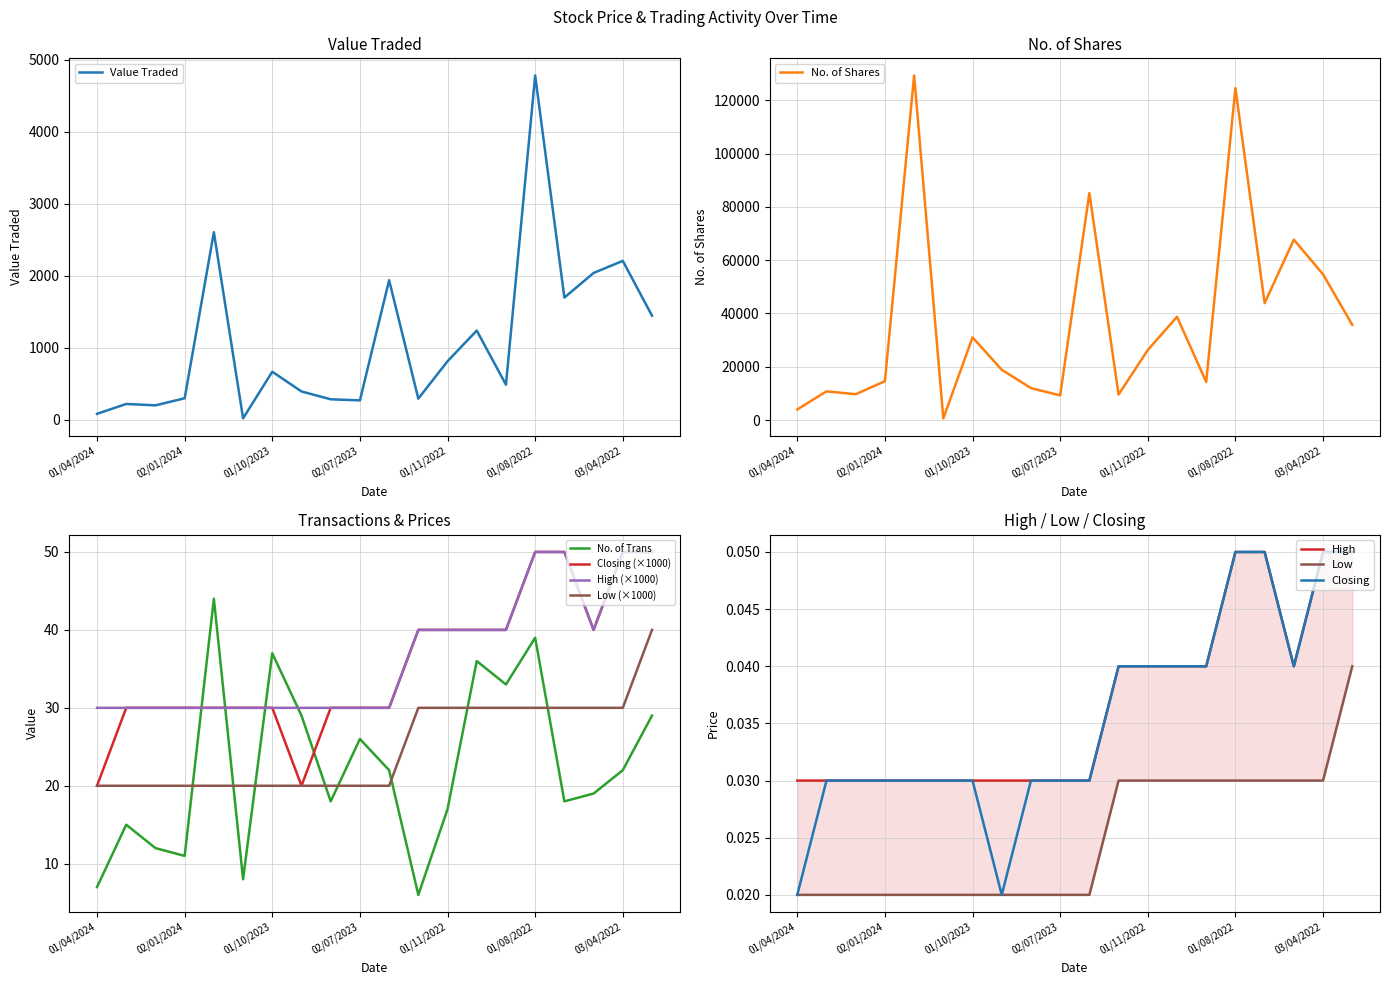

Reading right to left, list all the values displayed in this chart.

Value Traded: 1444.0	2206.0	2038.0	1696.0	4783.0	485.0	1237.0	811.0	291.0	1937.0	267.0	282.0	391.0	665.0	17.0	2604.0	296.0	198.0	217.0	80.0
No. of Shares: 35770.0	54688.0	67700.0	43881.0	124499.0	14333.0	38756.0	26302.0	9598.0	85189.0	9284.0	12017.0	18899.0	31040.0	670.0	129271.0	14604.0	9725.0	10794.0	4007.0
No. of Trans: 29.0	22.0	19.0	18.0	39.0	33.0	36.0	17.0	6.0	22.0	26.0	18.0	29.0	37.0	8.0	44.0	11.0	12.0	15.0	7.0
Closing: 0.1	0.1	0.0	0.1	0.1	0.0	0.0	0.0	0.0	0.0	0.0	0.0	0.0	0.0	0.0	0.0	0.0	0.0	0.0	0.0
High: 50.0	50.0	40.0	50.0	50.0	40.0	40.0	40.0	40.0	30.0	30.0	30.0	30.0	30.0	30.0	30.0	30.0	30.0	30.0	30.0
Low: 40.0	30.0	30.0	30.0	30.0	30.0	30.0	30.0	30.0	20.0	20.0	20.0	20.0	20.0	20.0	20.0	20.0	20.0	20.0	20.0